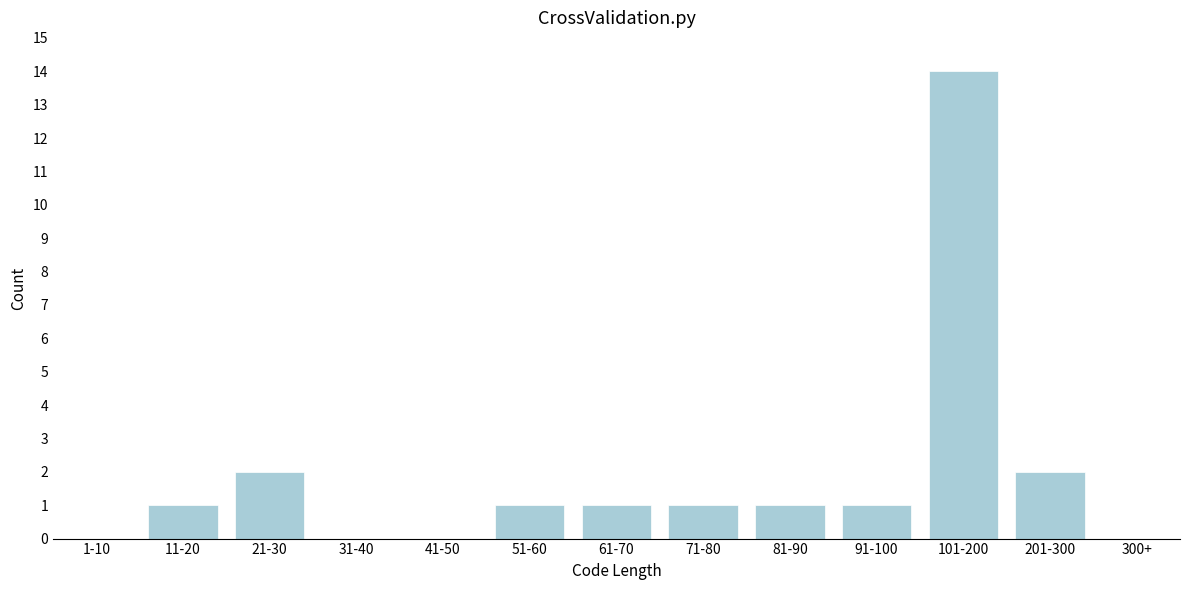

Reading left to right, what are all the values shown in this chart?

1-10=0	11-20=1	21-30=2	31-40=0	41-50=0	51-60=1	61-70=1	71-80=1	81-90=1	91-100=1	101-200=14	201-300=2	300+=0